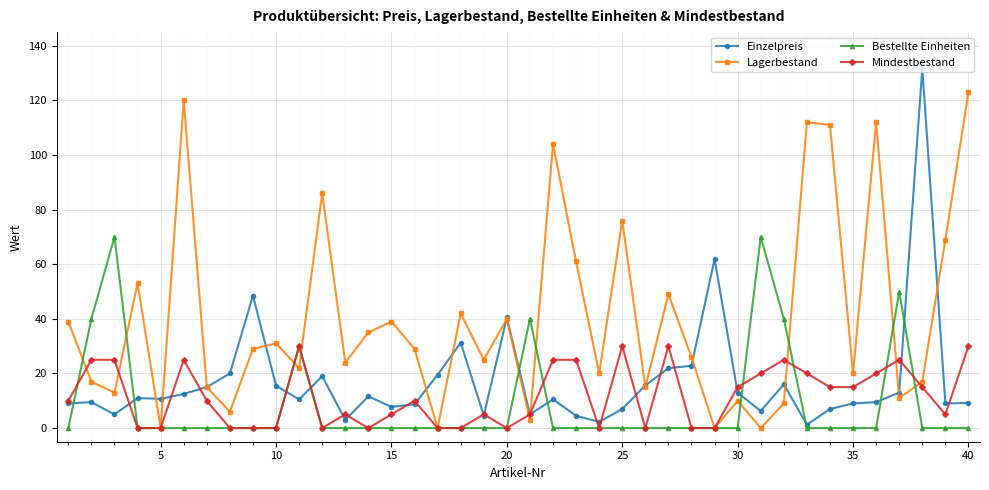

Which series has the largest range (max minus min)?

Einzelpreis